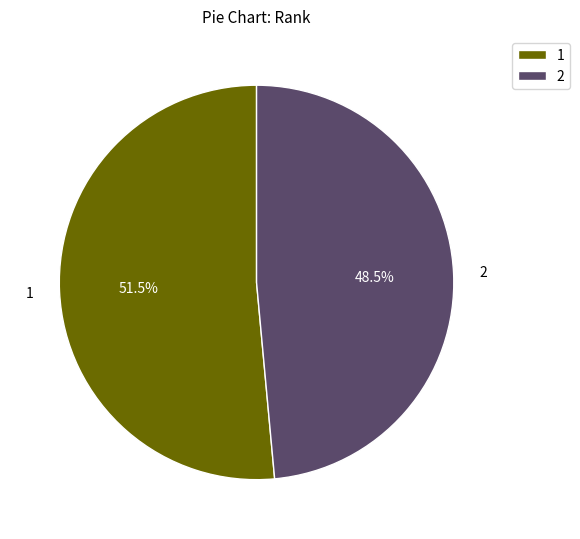

What is the ratio of the value at 2 to the value at 1?

0.9